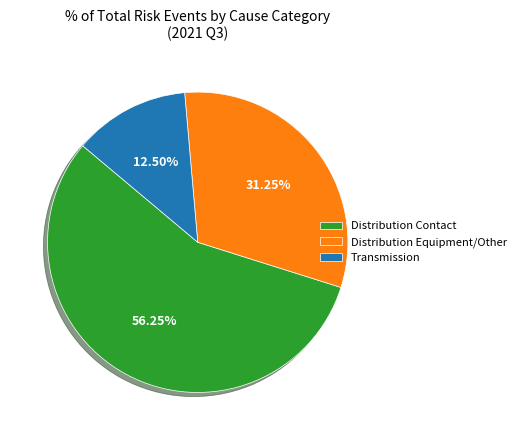

Does any single category account for the majority?

Yes